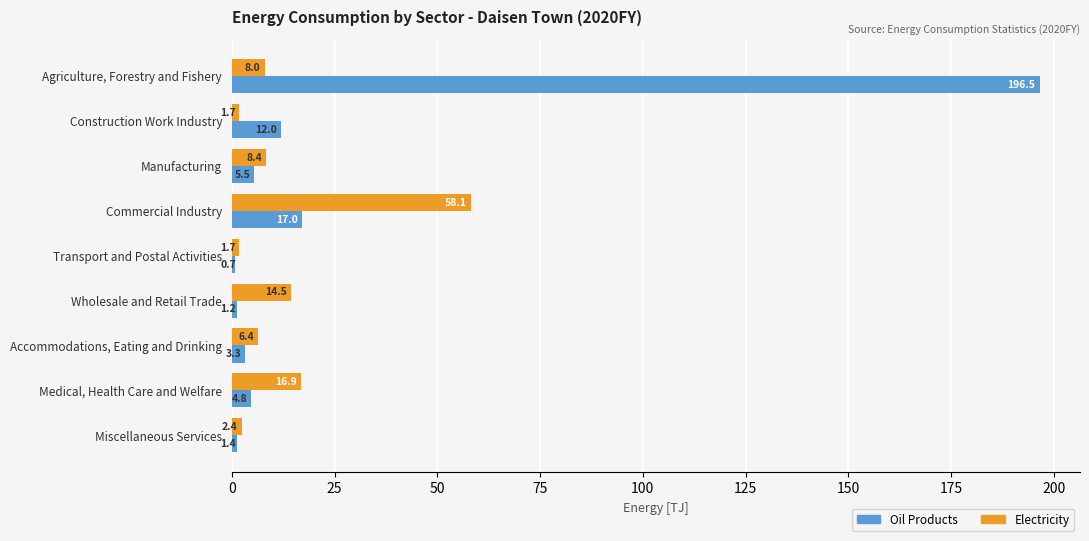

What is the lowest value of the Oil Products series?

0.7